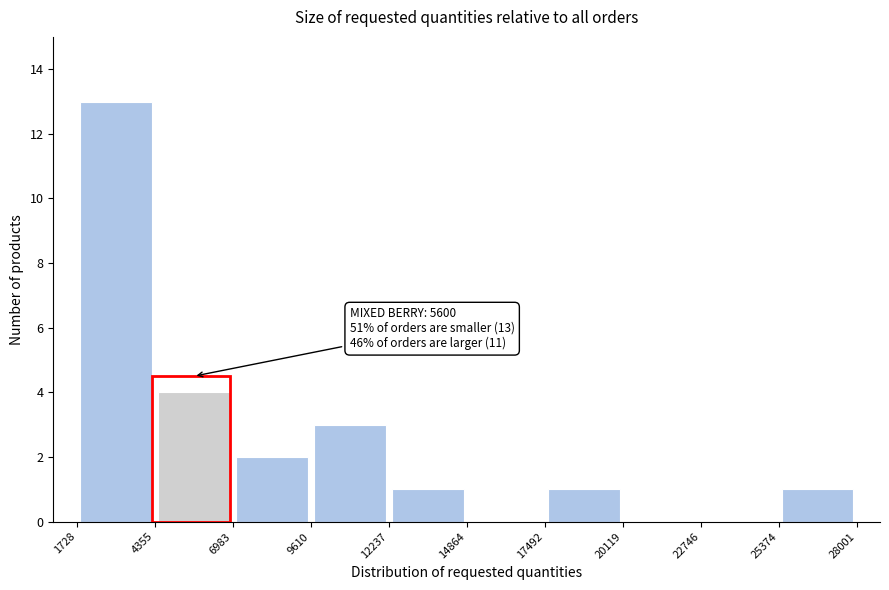

Which range on the x-axis has the tallest bar?

1728 to 4355